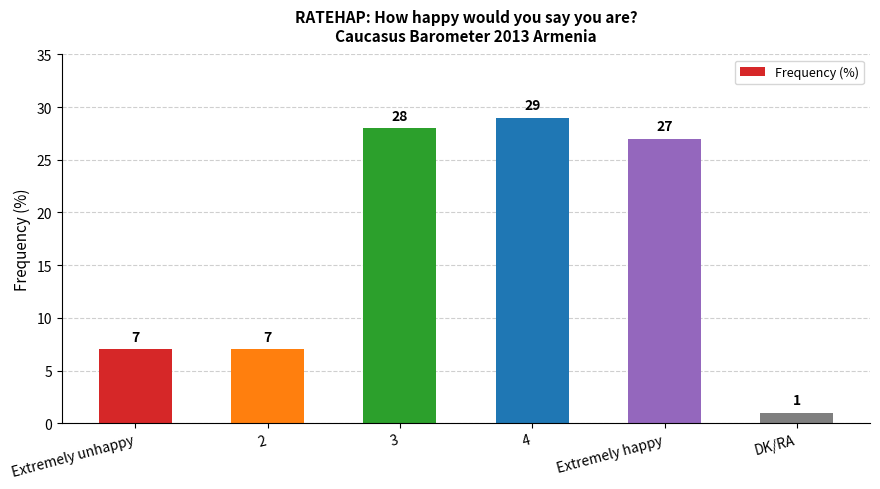

What is the label of the 4th bar from the right?

3